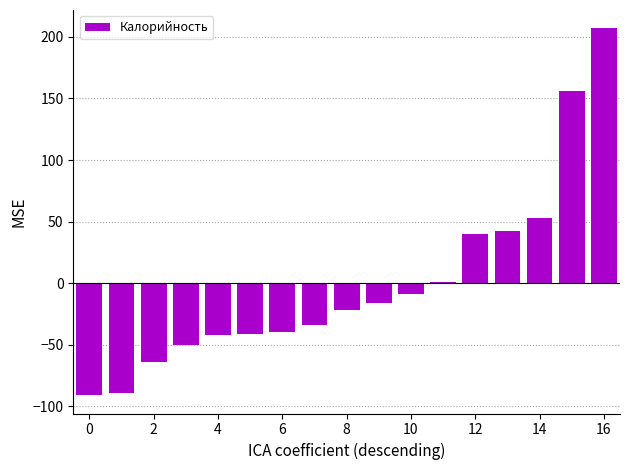

What is the maximum value shown in the chart?

207.0